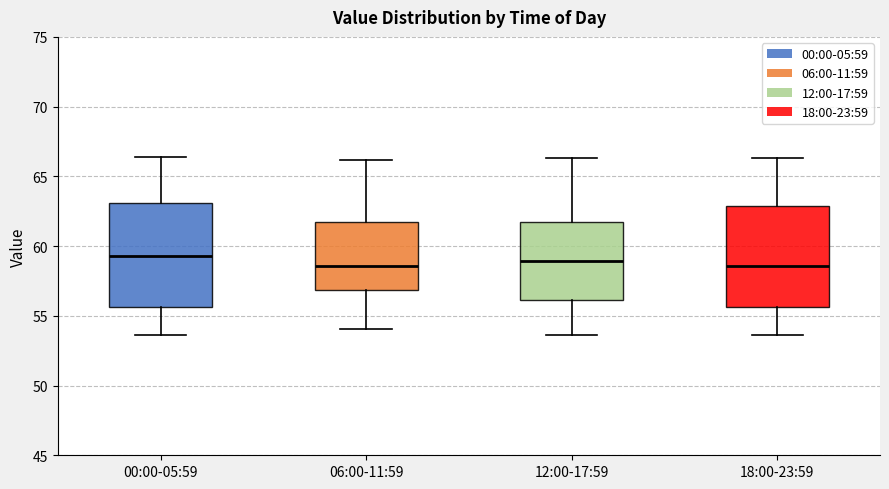

Where does the median line of the box for 00:00-05:59 sit on the y-axis? The values are not printed on the chart, so give them approximately, as read against the axis.

59.5